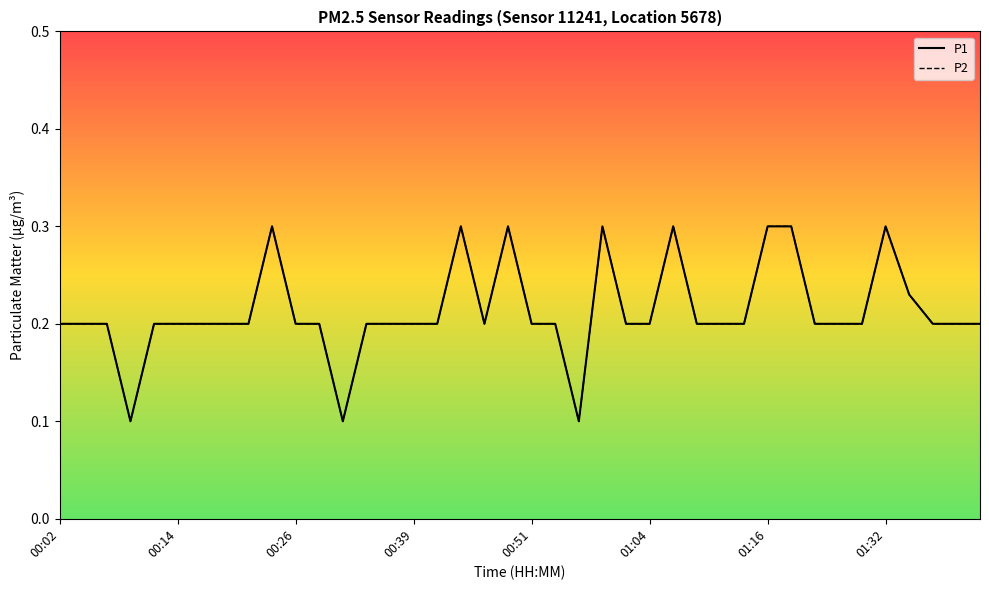

At how many categories does at least one series exceed 0?

40